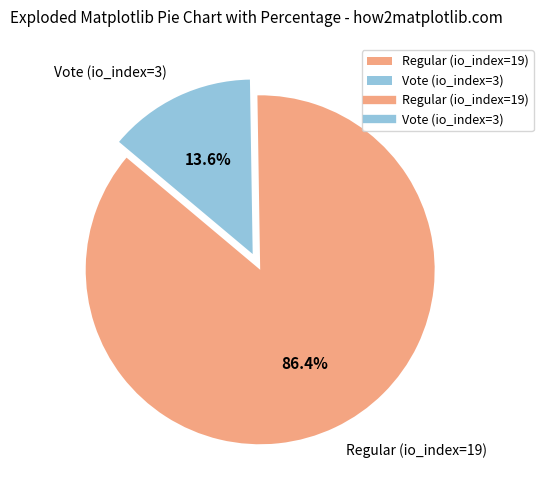

To the nearest percent, what portion does Vote (io_index=3) represent?

14%